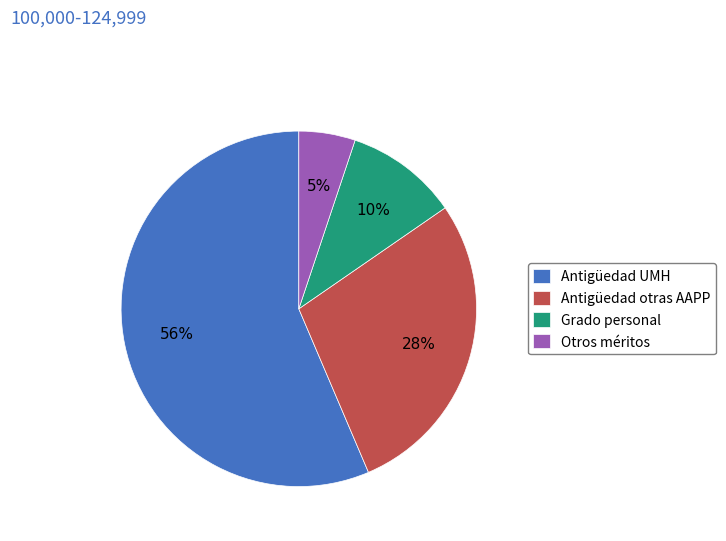

Rank the categories by value from lowest to highest.

Otros méritos, Grado personal, Antigüedad otras AAPP, Antigüedad UMH